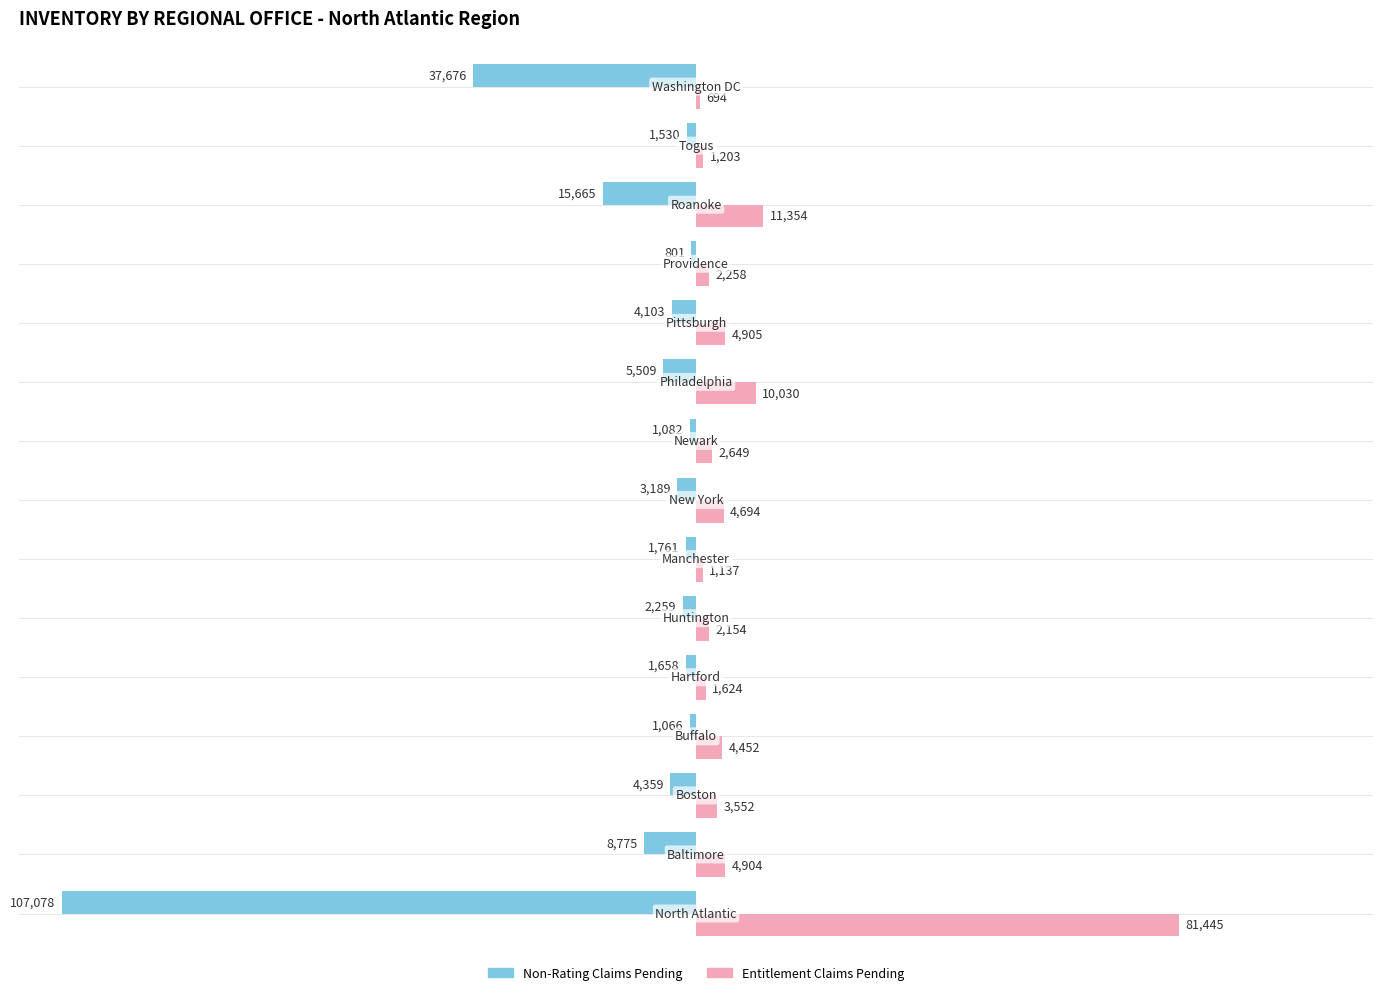

Which series has the widest spread of values?

Non-Rating Claims Pending